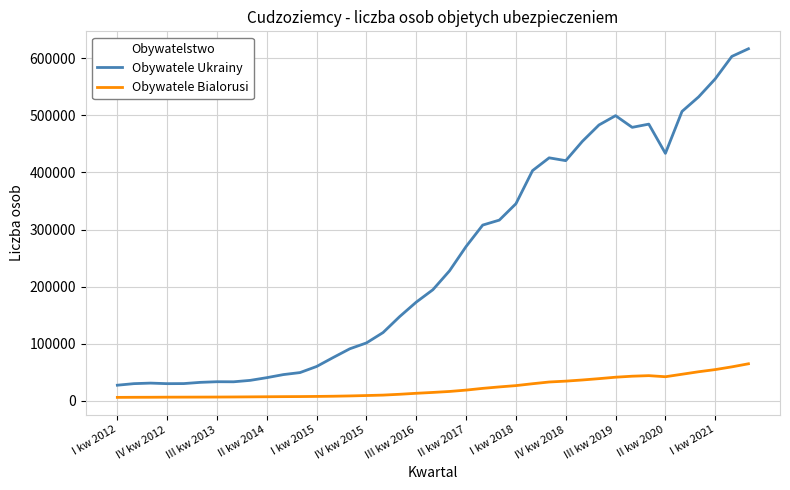

At how many categories does at least one series exceed 212855?

19